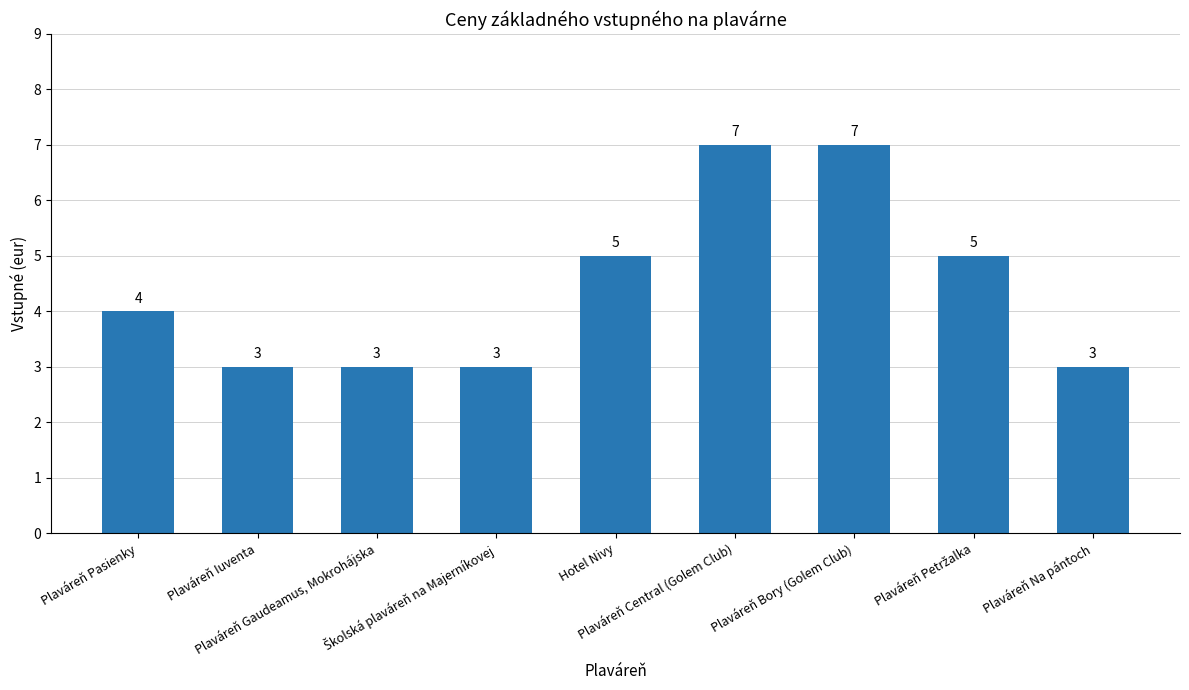

How many bars are there in total?

9